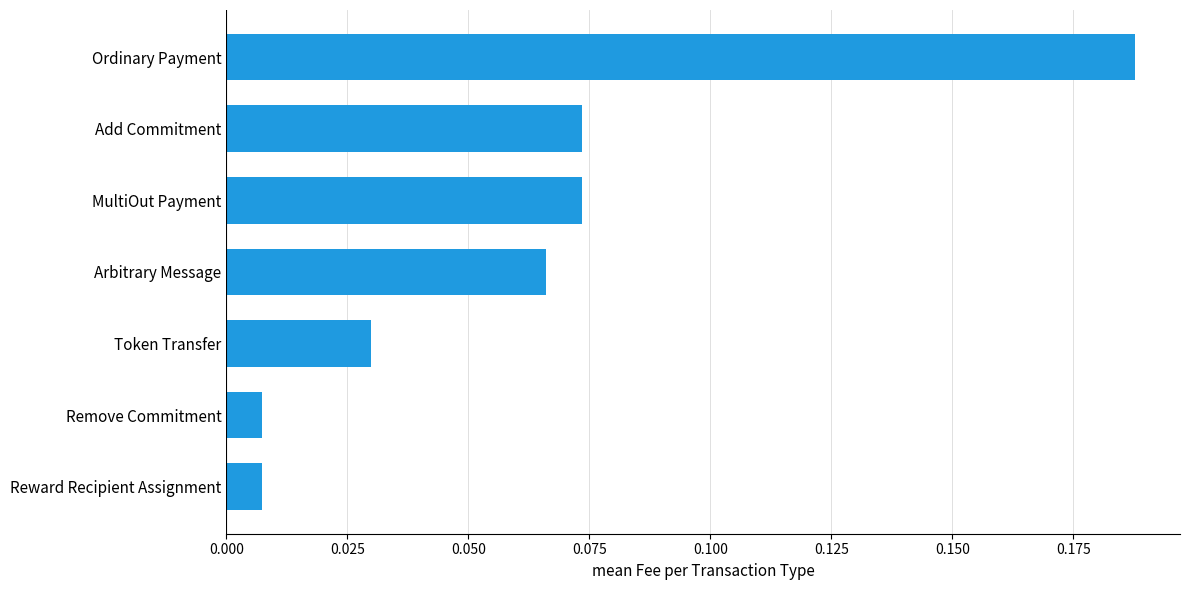

Which category has the highest value across all series?

Ordinary Payment